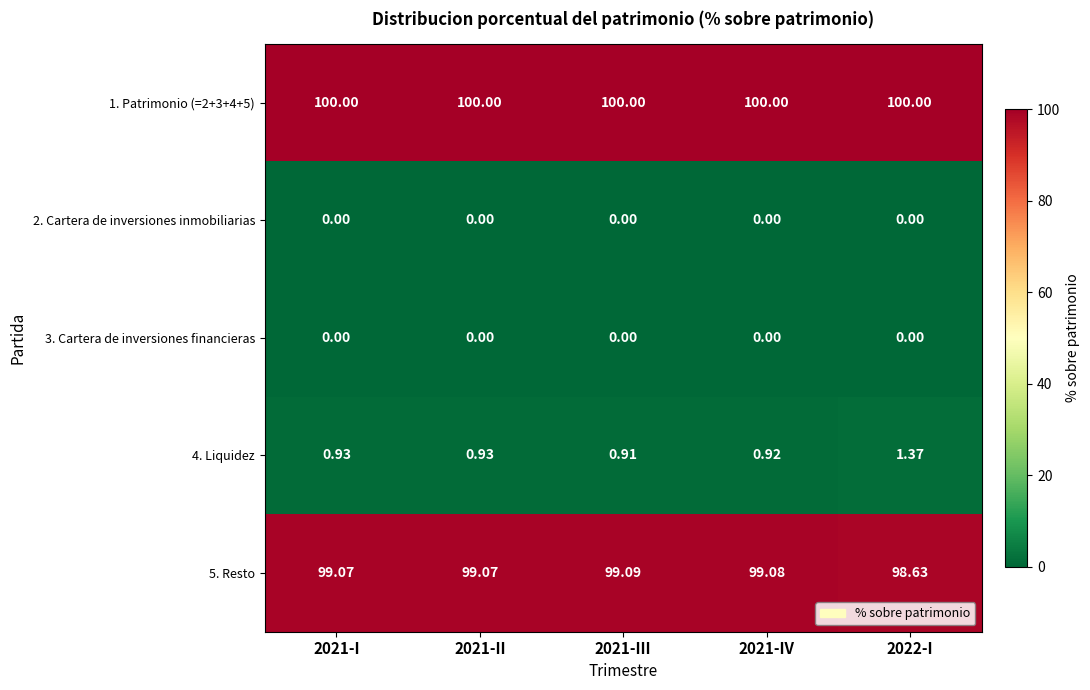

Is the value of 3. Cartera de inversiones financieras at 2021-I greater than the value of 1. Patrimonio (=2+3+4+5) at 2021-III?

No